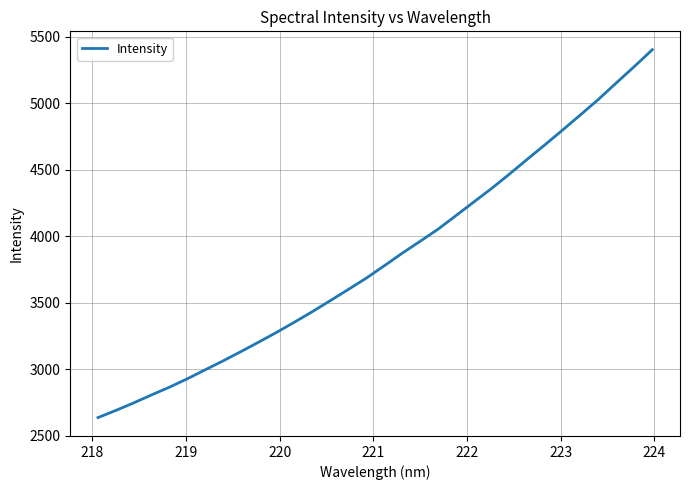

What is the greatest value displayed?

5404.1